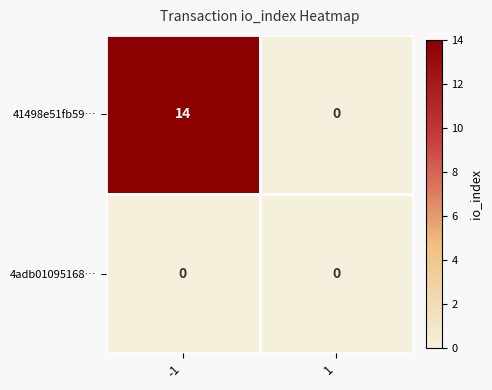

The value of 41498e51fb59… at 1 is 10. True or false?

False